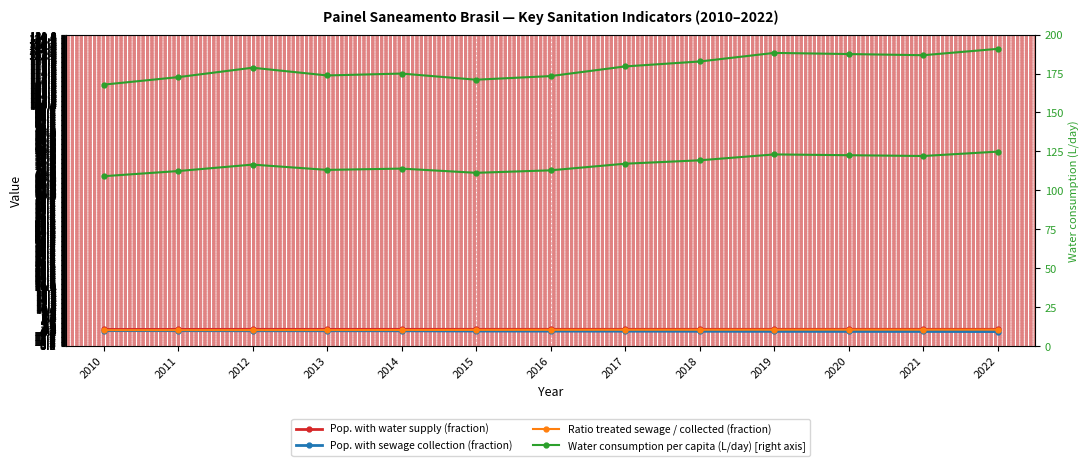

At which category is the sum across all series the highest?

2022